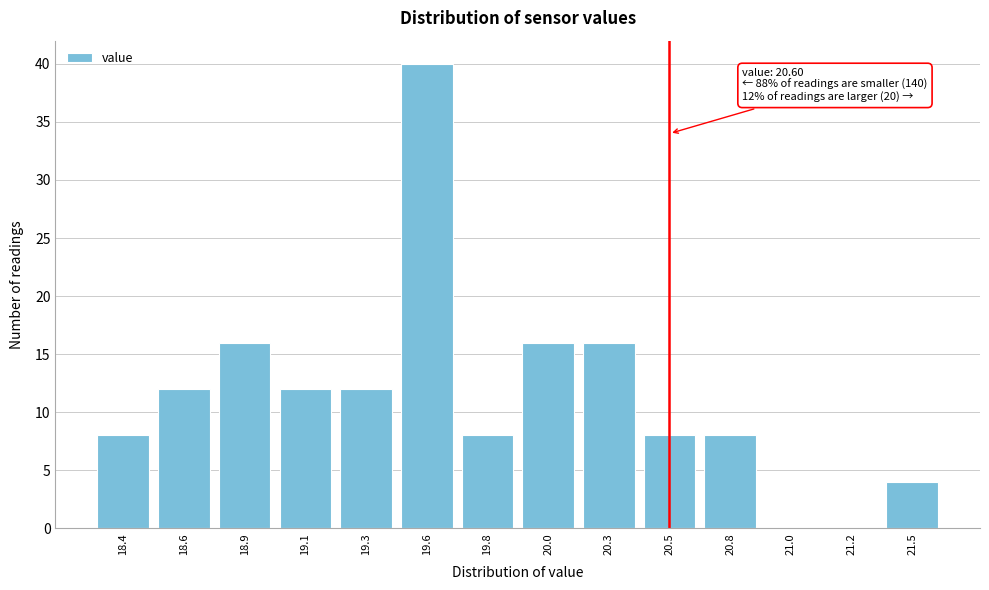

Reading left to right, what are all the values shown in this chart?

18.4=8	18.6=12	18.9=16	19.1=12	19.3=12	19.6=40	19.8=8	20.0=16	20.3=16	20.5=8	20.8=8	21.0=0	21.2=0	21.5=4